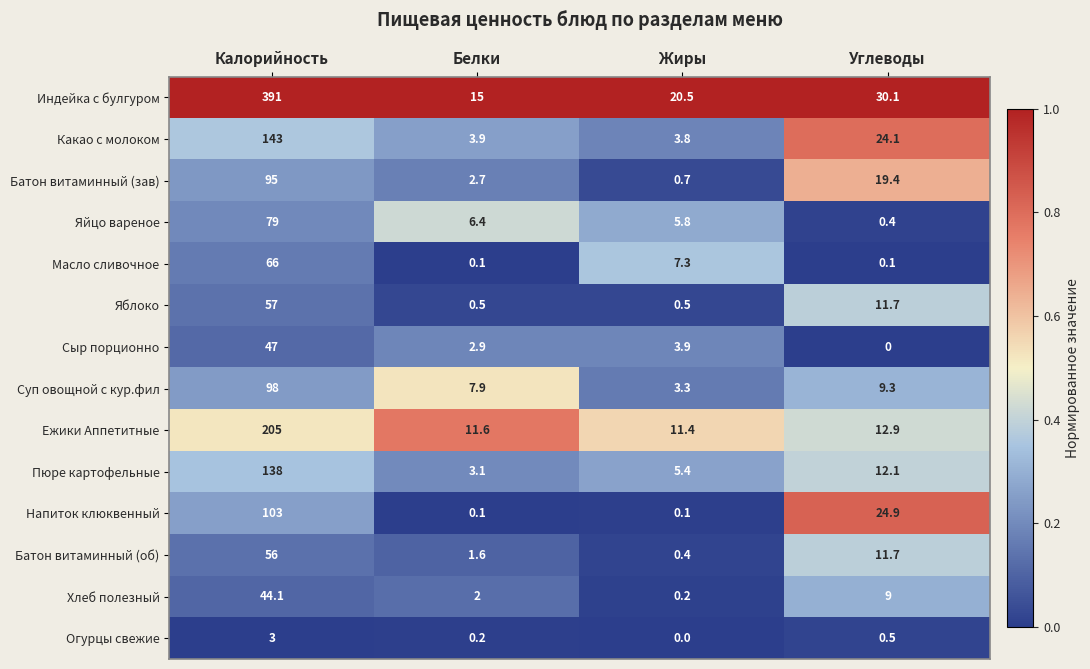

Which series has the widest spread of values?

Индейка с булгуром